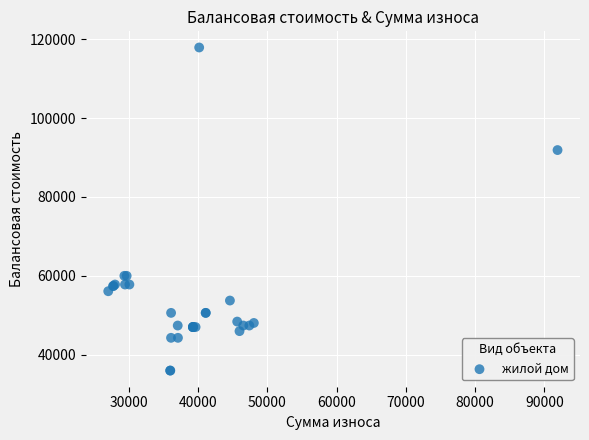

What Y value in the scatter plot is closest to 76940?

91890